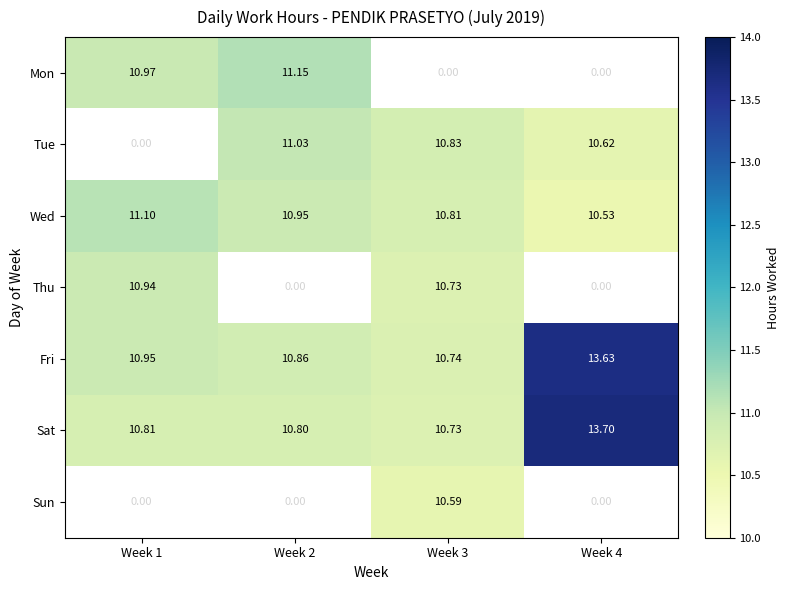

What is the sum of all Fri values?

46.2